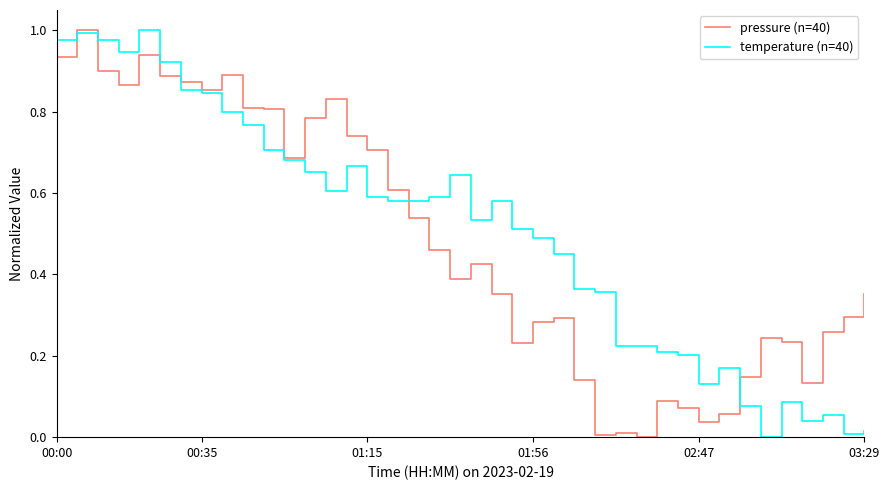

Does the chart display data point markers on the line(s)?

No